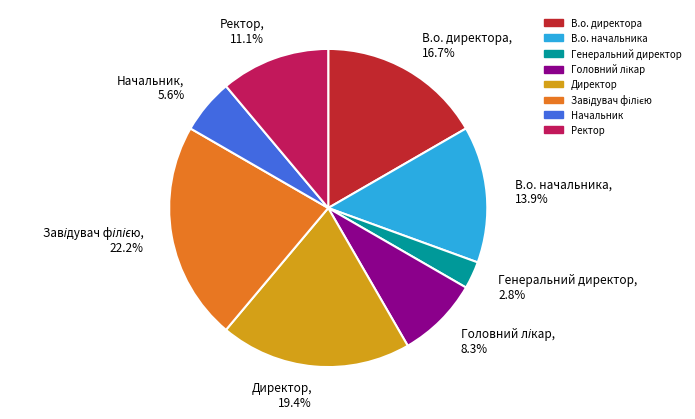

Does any single category account for the majority?

No